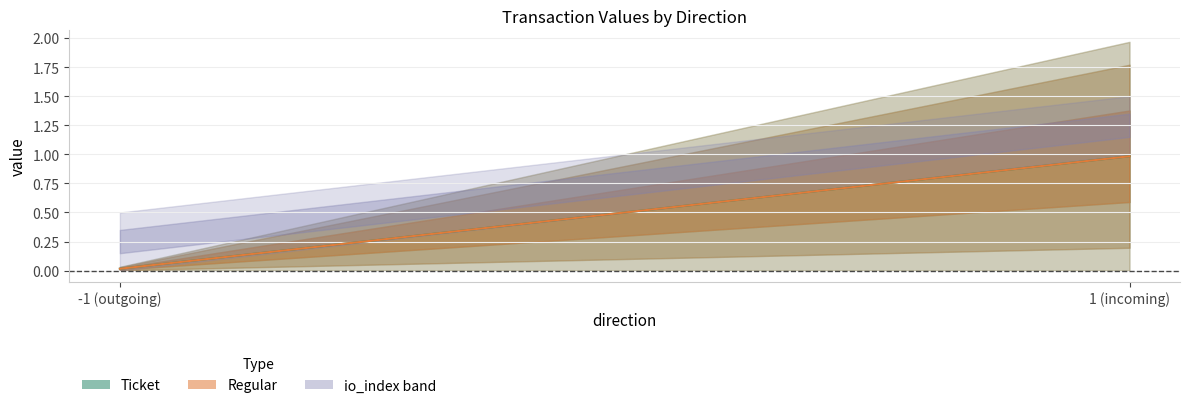

What is the value of the Ticket point at the 2nd from the left?

2.0